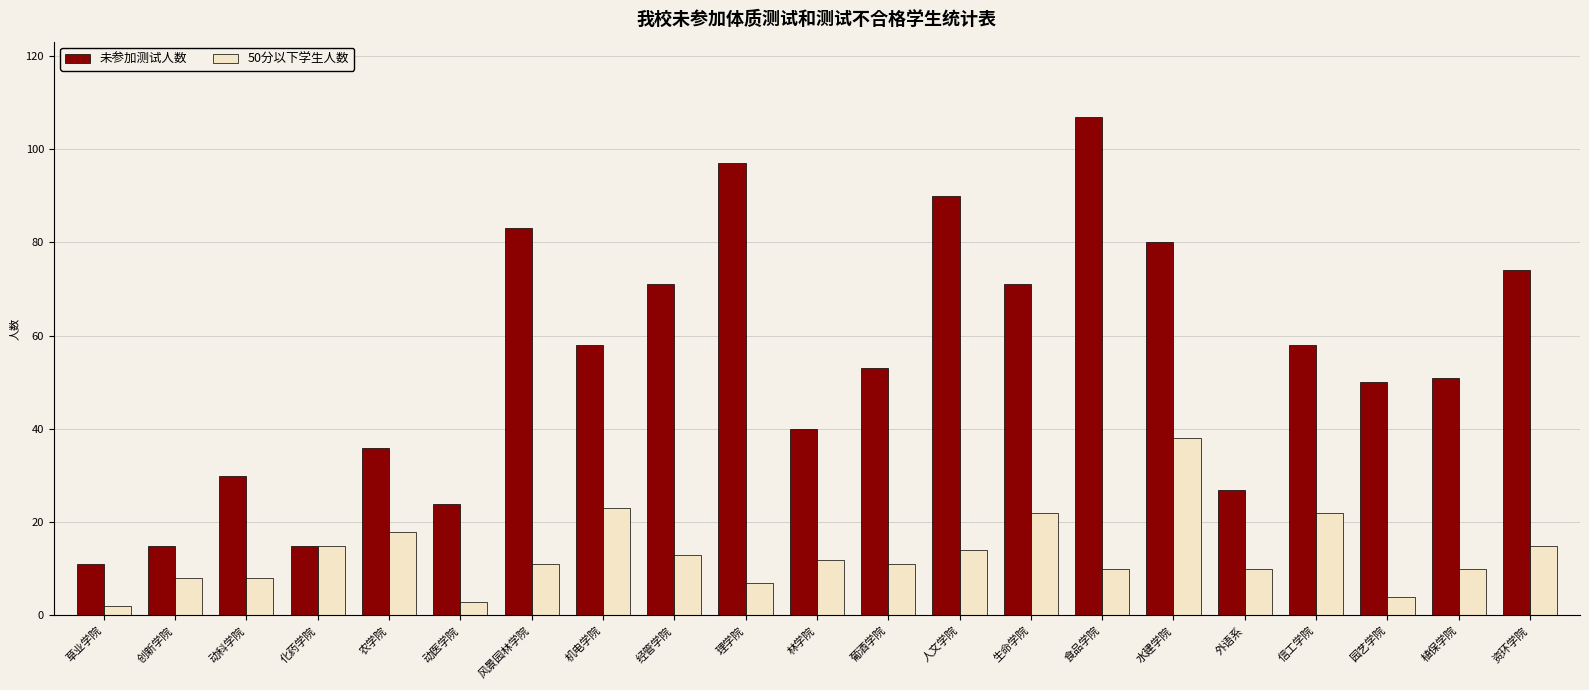

What is the difference between the second highest and second lowest values in the 50分以下学生人数 series?

20